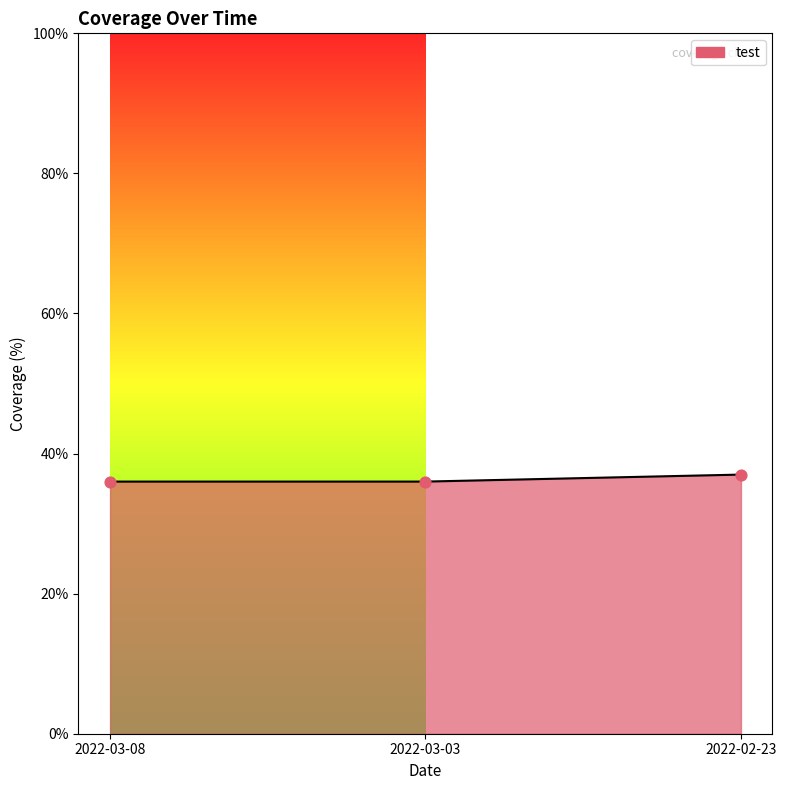

What is the change in value from 2022-03-08 to 2022-02-23?

+1